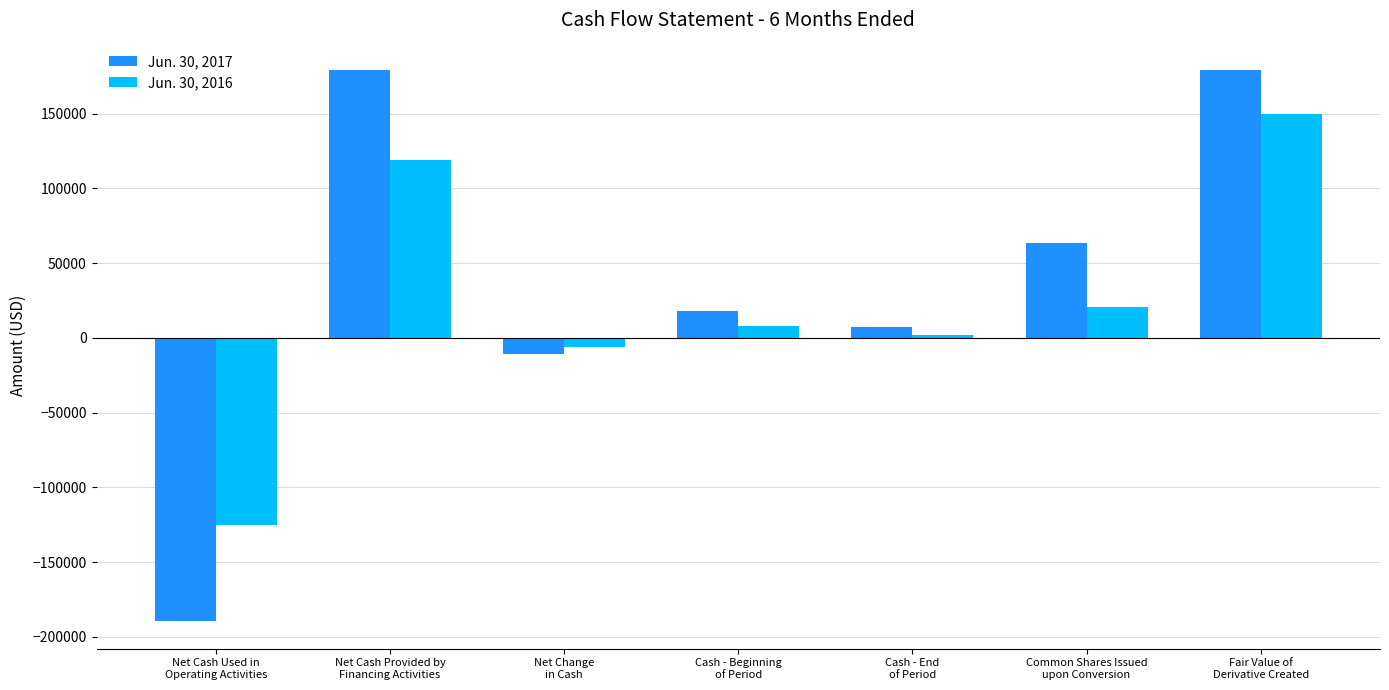

Where is Jun. 30, 2016 nearest to the value 12418?

Cash - Beginning
of Period